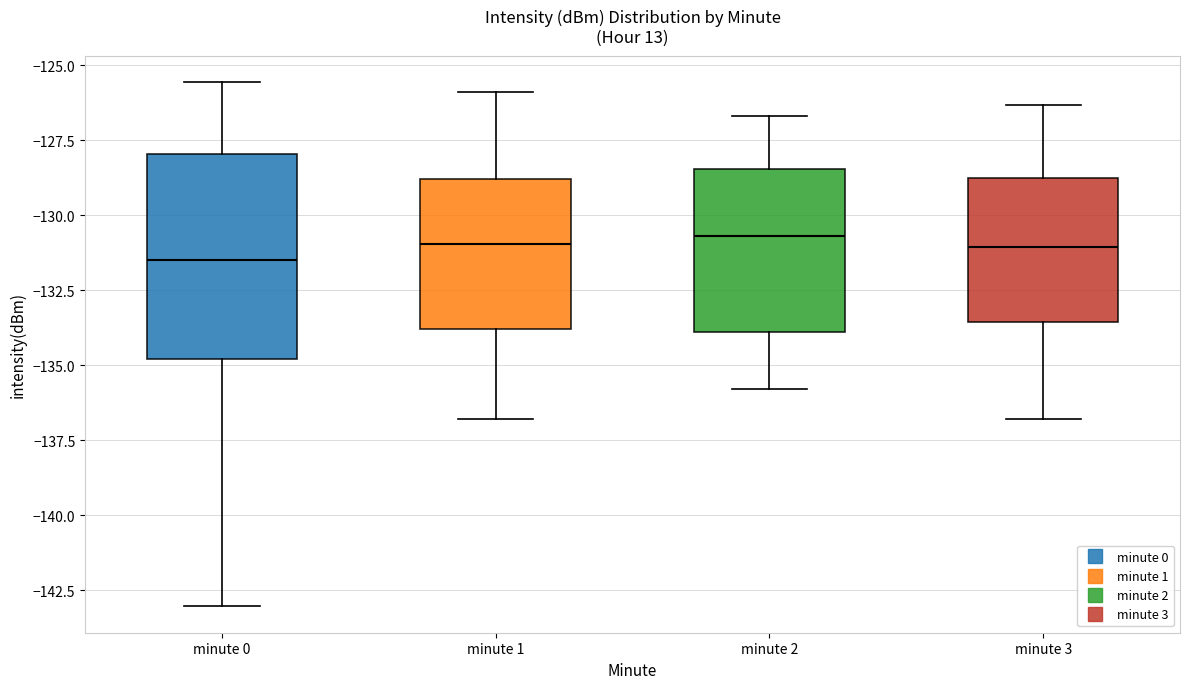

Comparing the boxes themselves (not the whiskers), which one is the tallest?

minute 0